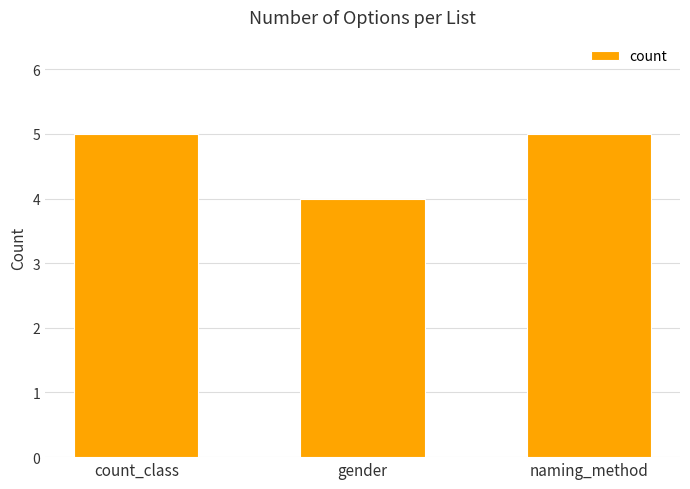

What is the minimum value shown in the chart?

4